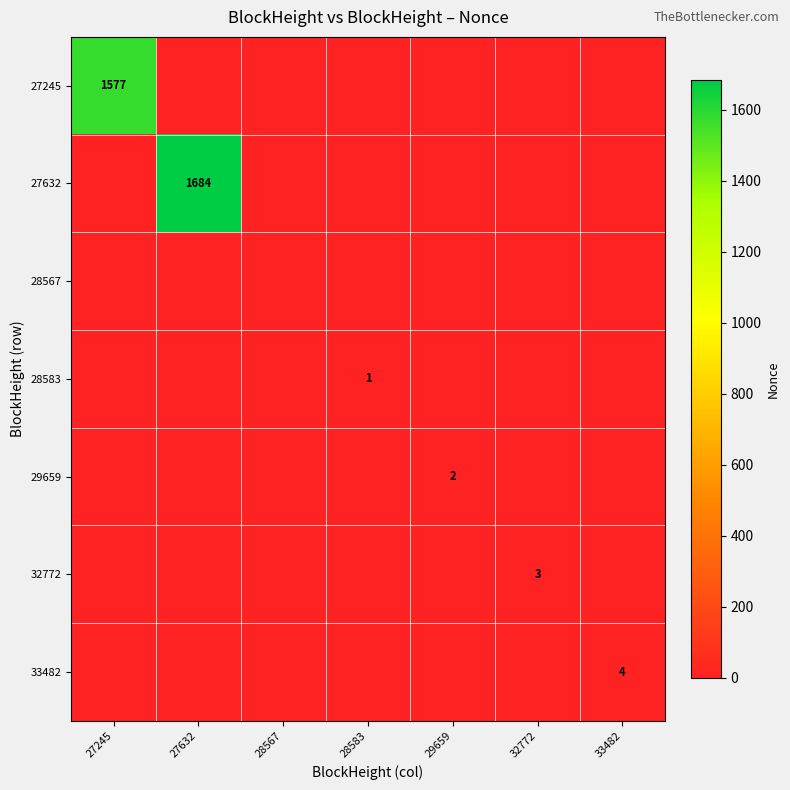

At how many categories does at least one series exceed 473?

2